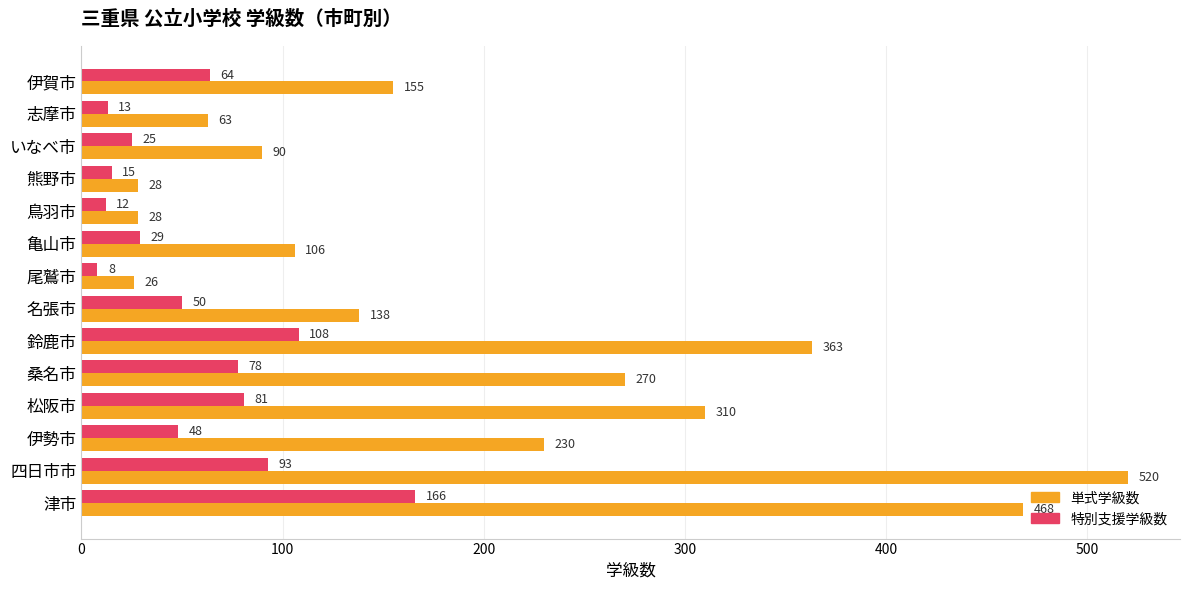

The 特別支援学級数 series shows 50 at 名張市. True or false?

True